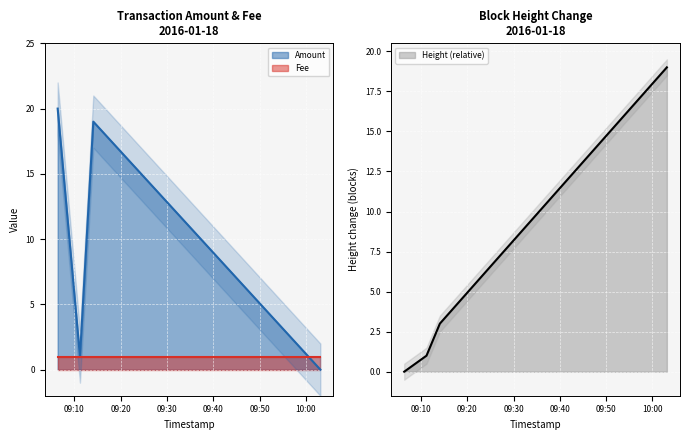

Reading right to left, extract all data points from this chart.

Amount: 2016-01-18 10:03:07=0	2016-01-18 09:14:05=19	2016-01-18 09:11:12=1	2016-01-18 09:06:23=20
Height_scaled: 2016-01-18 10:03:07=19	2016-01-18 09:14:05=3	2016-01-18 09:11:12=1	2016-01-18 09:06:23=0